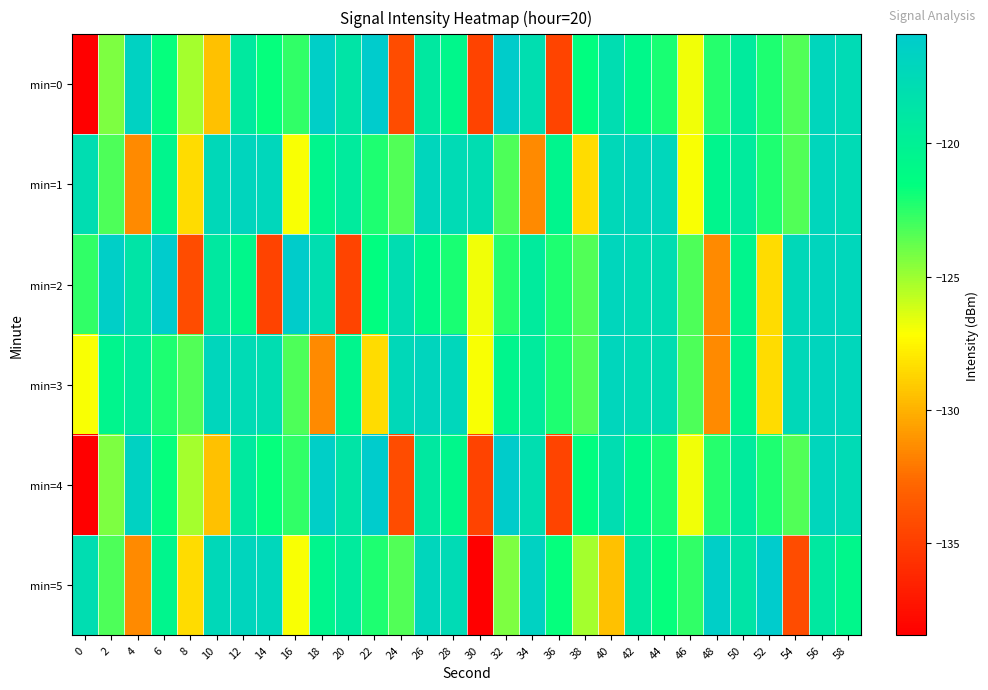

Reading left to right, extract all data points from this chart.

min=0: 0=-138.4	2=-124.3	4=-116.7	6=-121.7	8=-125.2	10=-129.4	12=-119.2	14=-121.7	16=-122.6	18=-116.3	20=-118.7	22=-115.9	24=-134.1	26=-119.1	28=-120.7	30=-134.7	32=-116.0	34=-118.0	36=-134.6	38=-121.5	40=-117.9	42=-120.8	44=-122.1	46=-126.9	48=-122.4	50=-119.4	52=-122.2	54=-123.4	56=-117.1	58=-117.6
min=1: 0=-117.8	2=-123.2	4=-131.5	6=-120.5	8=-128.4	10=-117.3	12=-117.0	14=-117.2	16=-127.0	18=-120.6	20=-119.4	22=-122.2	24=-123.4	26=-117.1	28=-117.6	30=-117.8	32=-123.2	34=-131.5	36=-120.5	38=-128.4	40=-117.3	42=-117.0	44=-117.2	46=-127.0	48=-120.6	50=-119.4	52=-122.2	54=-123.4	56=-117.1	58=-117.6
min=2: 0=-122.6	2=-116.3	4=-118.7	6=-115.9	8=-134.1	10=-119.1	12=-120.7	14=-134.7	16=-116.0	18=-118.0	20=-134.6	22=-121.5	24=-117.9	26=-120.8	28=-122.1	30=-126.9	32=-122.4	34=-119.4	36=-122.2	38=-123.4	40=-117.1	42=-117.6	44=-117.8	46=-123.2	48=-131.5	50=-120.5	52=-128.4	54=-117.3	56=-117.0	58=-117.2
min=3: 0=-127.0	2=-120.6	4=-119.4	6=-122.2	8=-123.4	10=-117.1	12=-117.6	14=-117.8	16=-123.2	18=-131.5	20=-120.5	22=-128.4	24=-117.3	26=-117.0	28=-117.2	30=-127.0	32=-120.6	34=-119.4	36=-122.2	38=-123.4	40=-117.1	42=-117.6	44=-117.8	46=-123.2	48=-131.5	50=-120.5	52=-128.4	54=-117.3	56=-117.0	58=-117.2
min=4: 0=-138.4	2=-124.3	4=-116.7	6=-121.7	8=-125.2	10=-129.4	12=-119.2	14=-121.7	16=-122.6	18=-116.3	20=-118.7	22=-115.9	24=-134.1	26=-119.1	28=-120.7	30=-134.7	32=-116.0	34=-118.0	36=-134.6	38=-121.5	40=-117.9	42=-120.8	44=-122.1	46=-126.9	48=-122.4	50=-119.4	52=-122.2	54=-123.4	56=-117.1	58=-117.6
min=5: 0=-117.8	2=-123.2	4=-131.5	6=-120.5	8=-128.4	10=-117.3	12=-117.0	14=-117.2	16=-127.0	18=-120.6	20=-119.4	22=-122.2	24=-123.4	26=-117.1	28=-117.6	30=-138.4	32=-124.3	34=-116.7	36=-121.7	38=-125.2	40=-129.4	42=-119.2	44=-121.7	46=-122.6	48=-116.3	50=-118.7	52=-115.9	54=-134.1	56=-119.1	58=-120.7